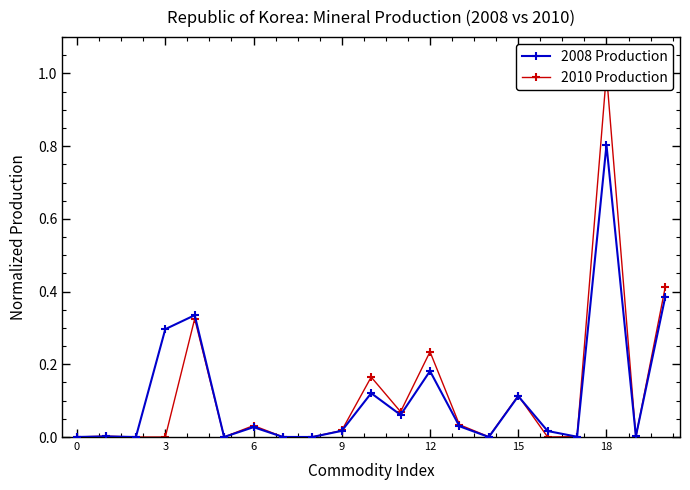

True or false: 2008 Production has a value of 0.3 at 12.

False